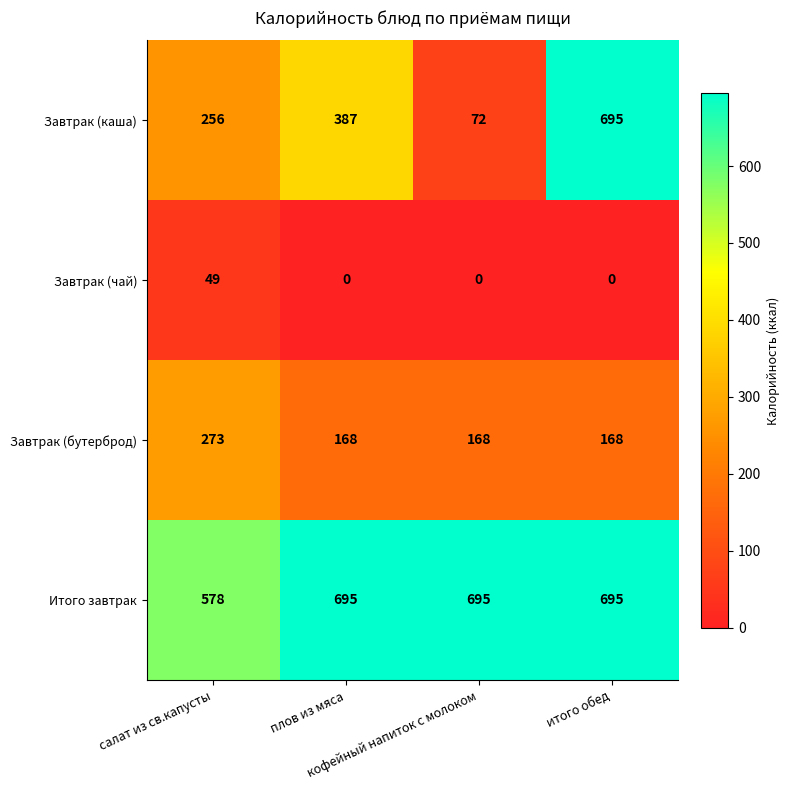

At how many categories does at least one series exceed 549?

4